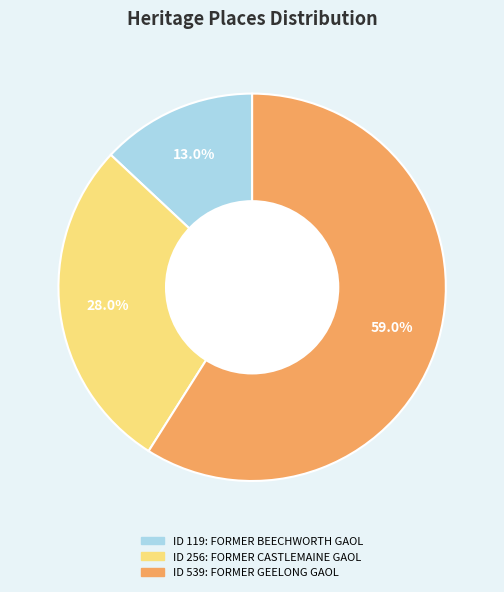

Is there any slice that represents more than half of the pie?

Yes